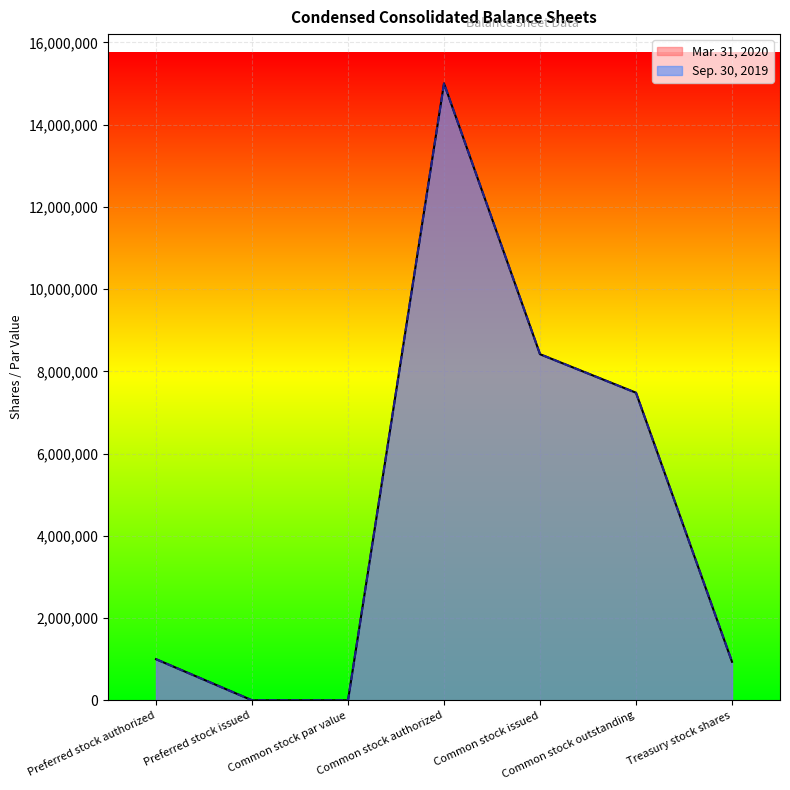

At which label does Sep. 30, 2019 first exceed 1000000?

Common stock authorized